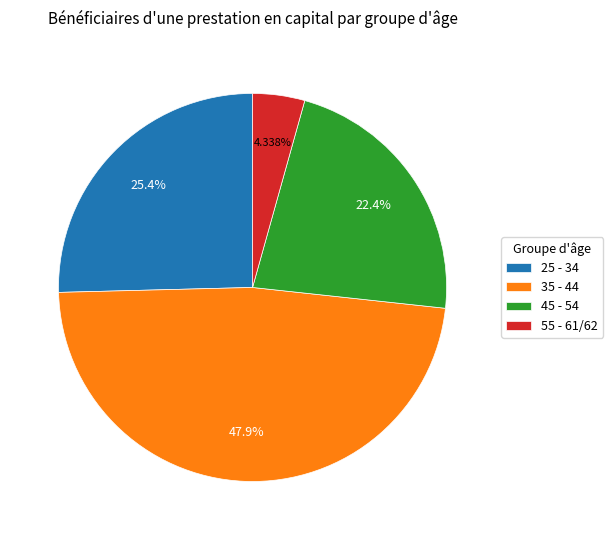

Which has a higher value, 25 - 34 or 35 - 44?

35 - 44